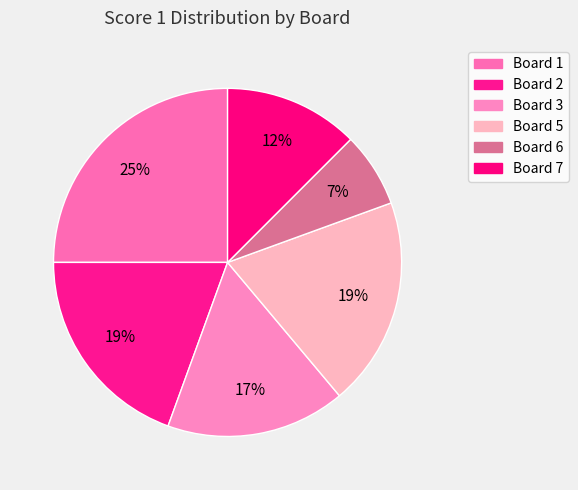

To the nearest percent, what is the average slice percentage?

17%